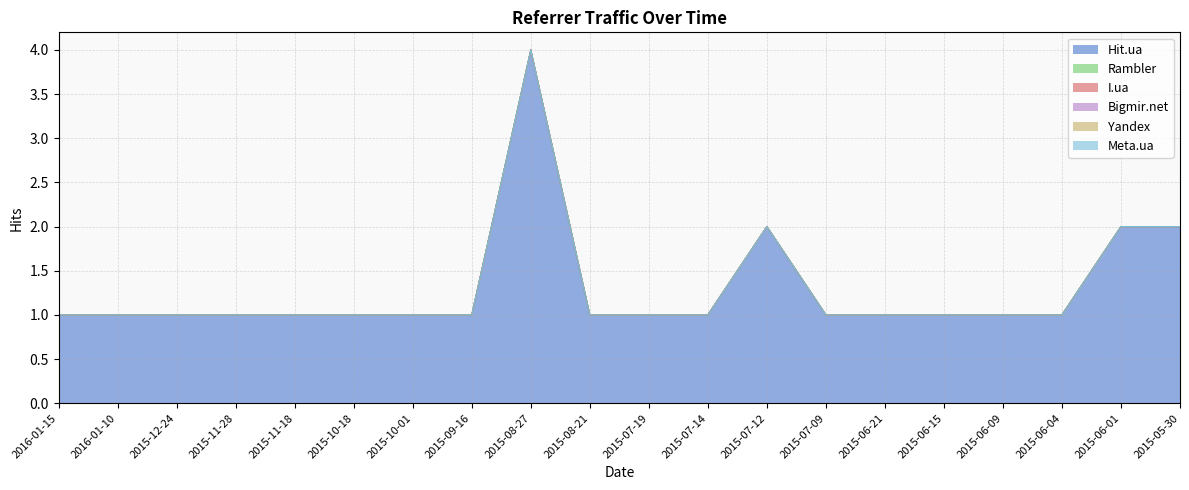

Read the Hit.ua value at 2015-06-01.

2